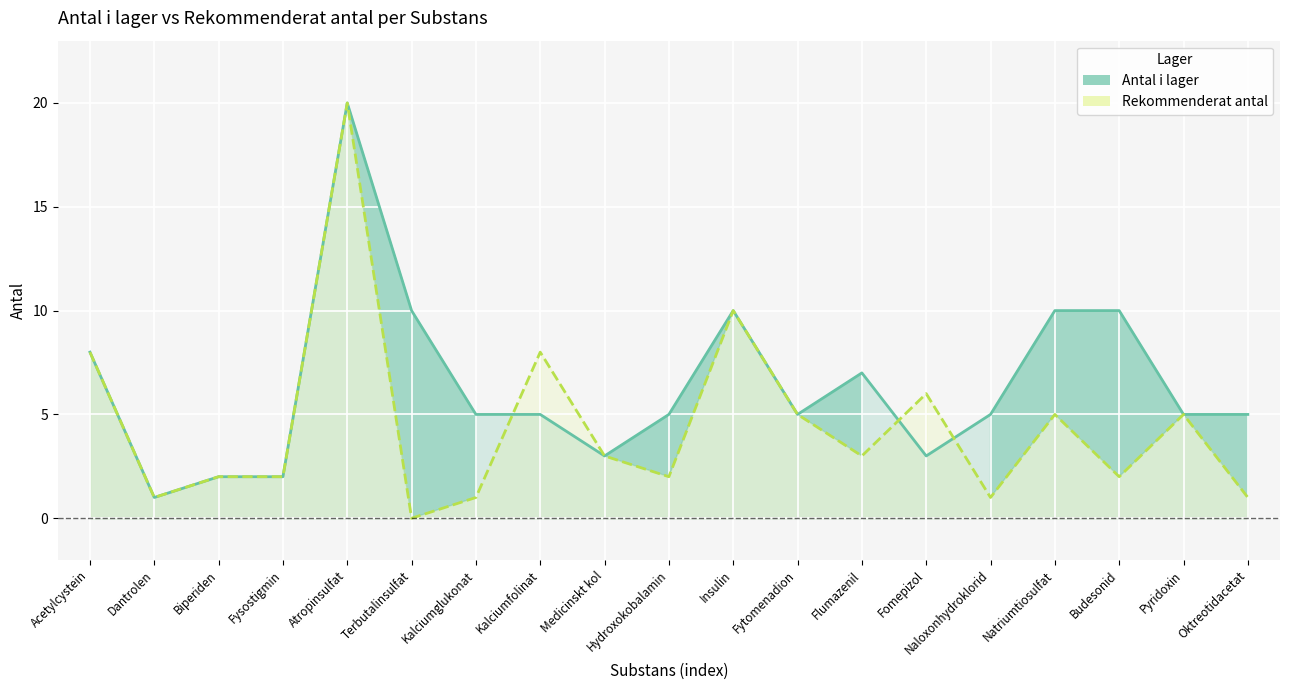

What are all the series names shown in the legend?

Antal i lager, Rekommenderat antal